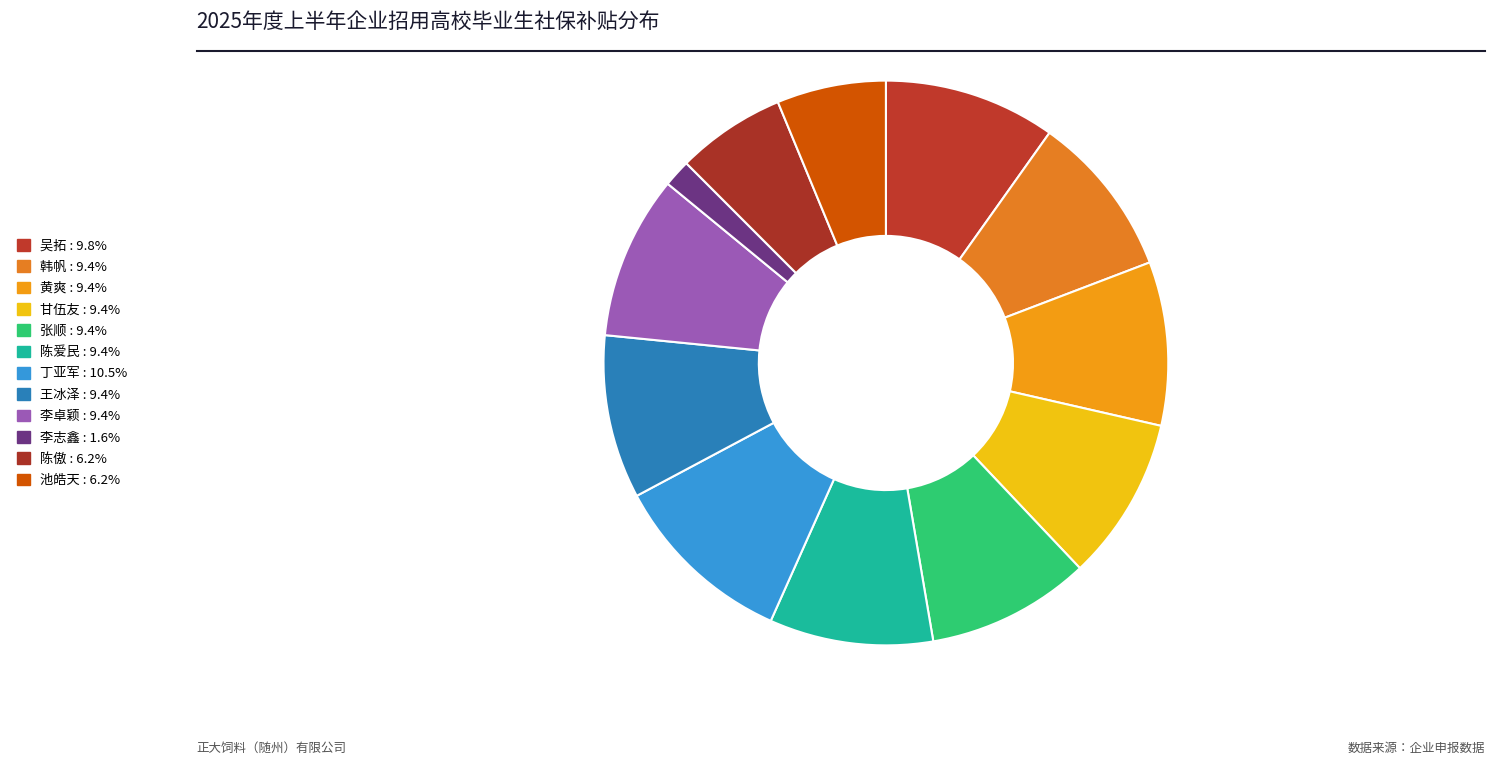

Count the number of slices in the pie.

12